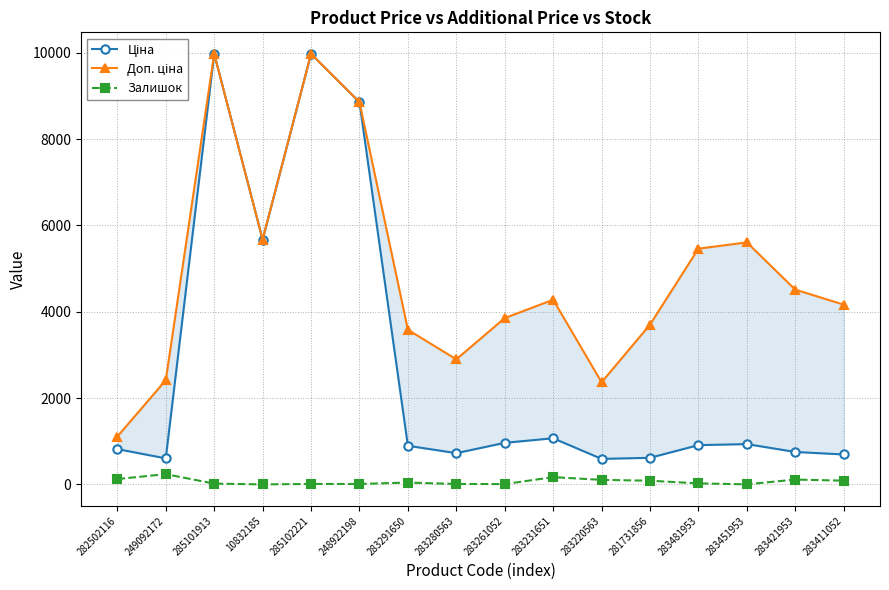

How many lines are shown in the chart?

3